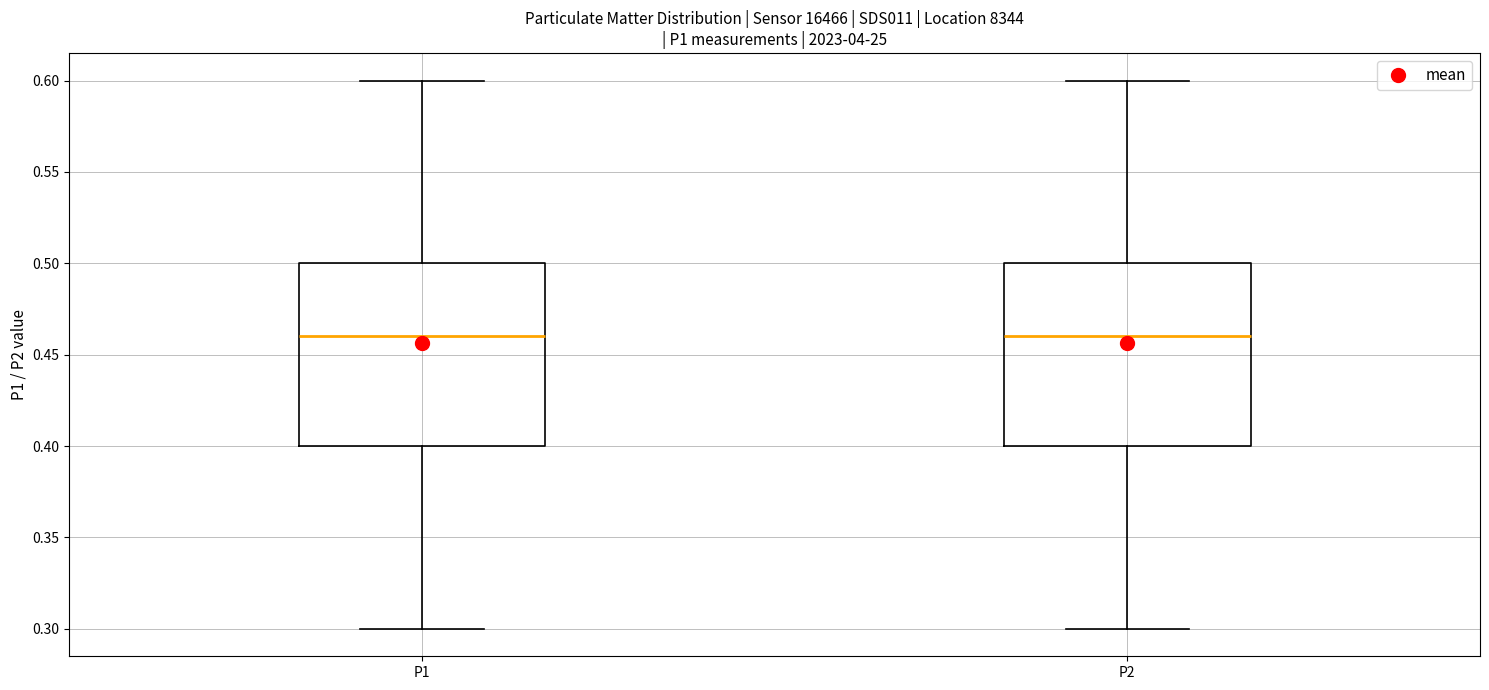

Reading left to right, read every box against the y-axis: the position of its median line, the range the box covers, and the ends of its whiskers. The values are not printed on the chart, so give them approximately, as read against the axis.

P1: median 0.46, box 0.40 to 0.50, whiskers 0.30 to 0.60
P2: median 0.46, box 0.40 to 0.50, whiskers 0.30 to 0.60